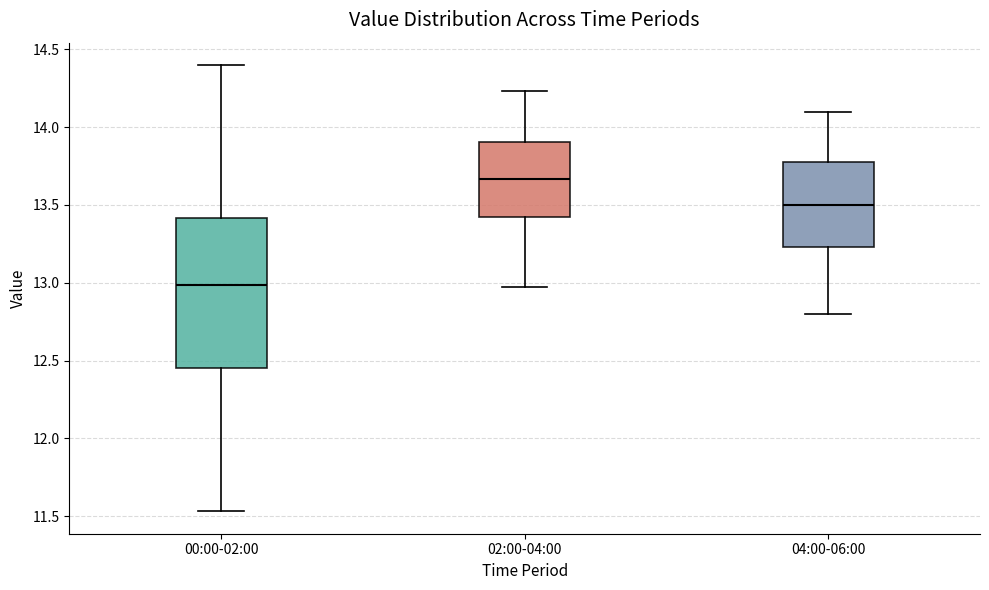

Reading left to right, transcribe this box plot: for each box, give where its median line is, the range the box spans, and where its two whiskers end, as read against the y-axis. The values are not printed on the chart, so give them approximately, as read against the axis.

00:00-02:00: median 13.00, box 12.45 to 13.40, whiskers 11.55 to 14.40
02:00-04:00: median 13.65, box 13.40 to 13.90, whiskers 12.95 to 14.25
04:00-06:00: median 13.50, box 13.25 to 13.80, whiskers 12.80 to 14.10